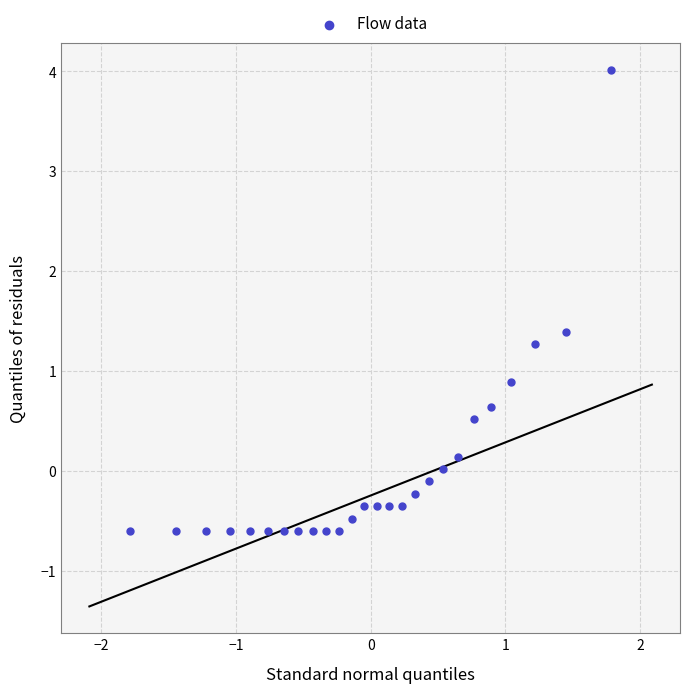

What is the range of Y values (max minus min)?

4.6